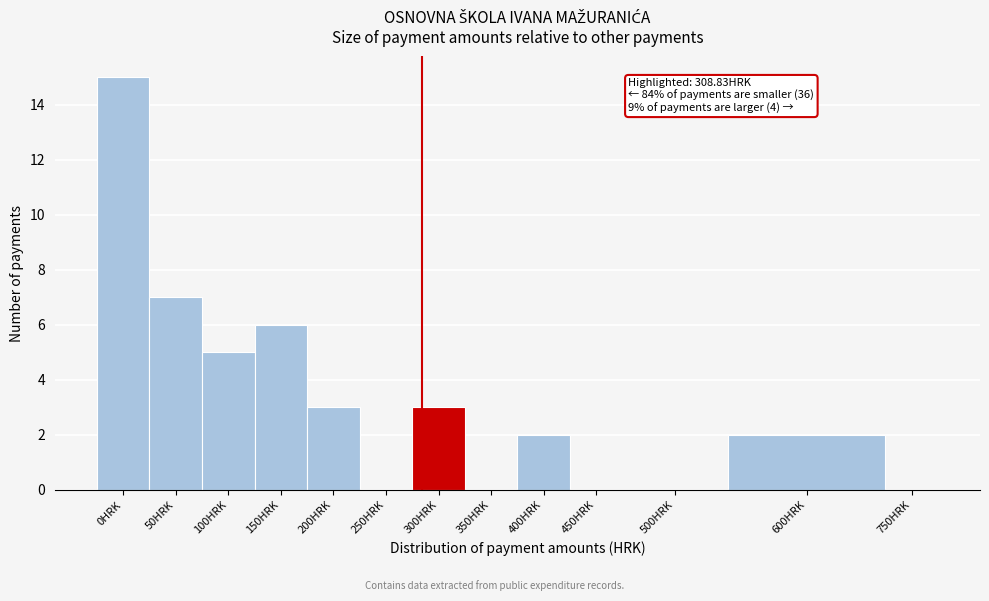

Reading left to right, extract all data points from this chart.

0HRK=15	50HRK=7	100HRK=5	150HRK=6	200HRK=3	250HRK=0	300HRK=3	350HRK=0	400HRK=2	450HRK=0	500HRK=0	600HRK=2	750HRK=0